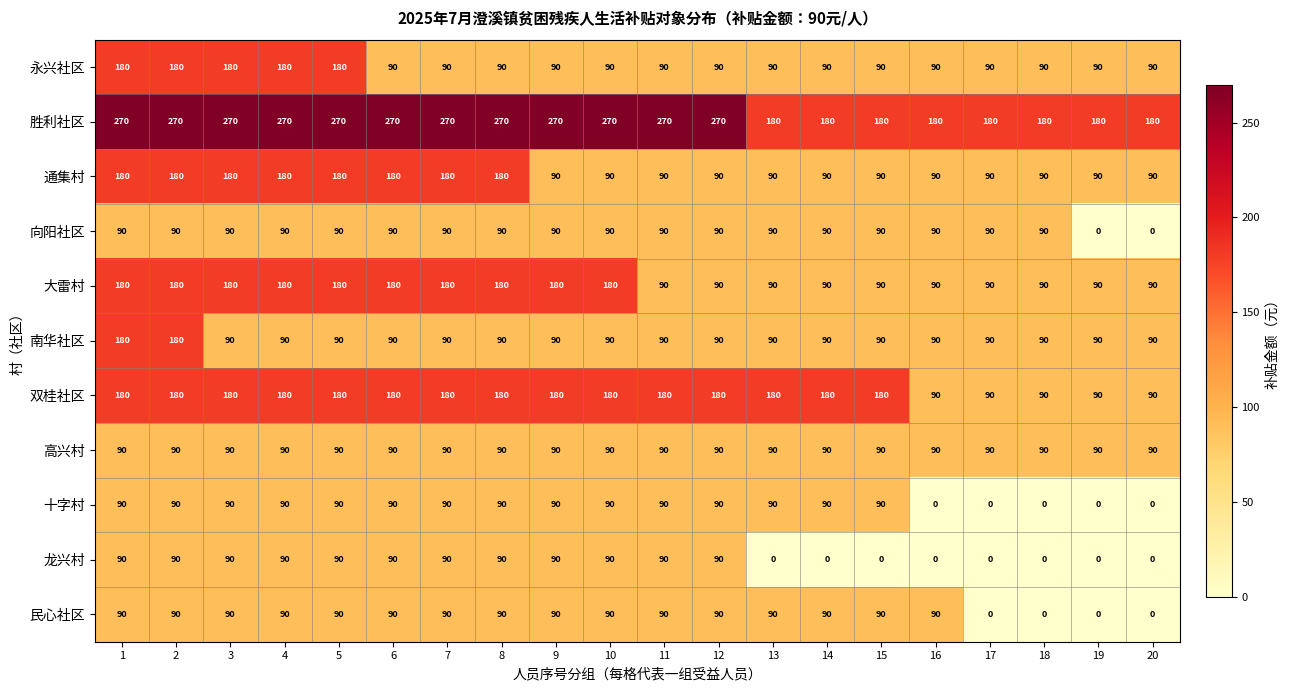

The value of 永兴社区 at 19 is 155. True or false?

False